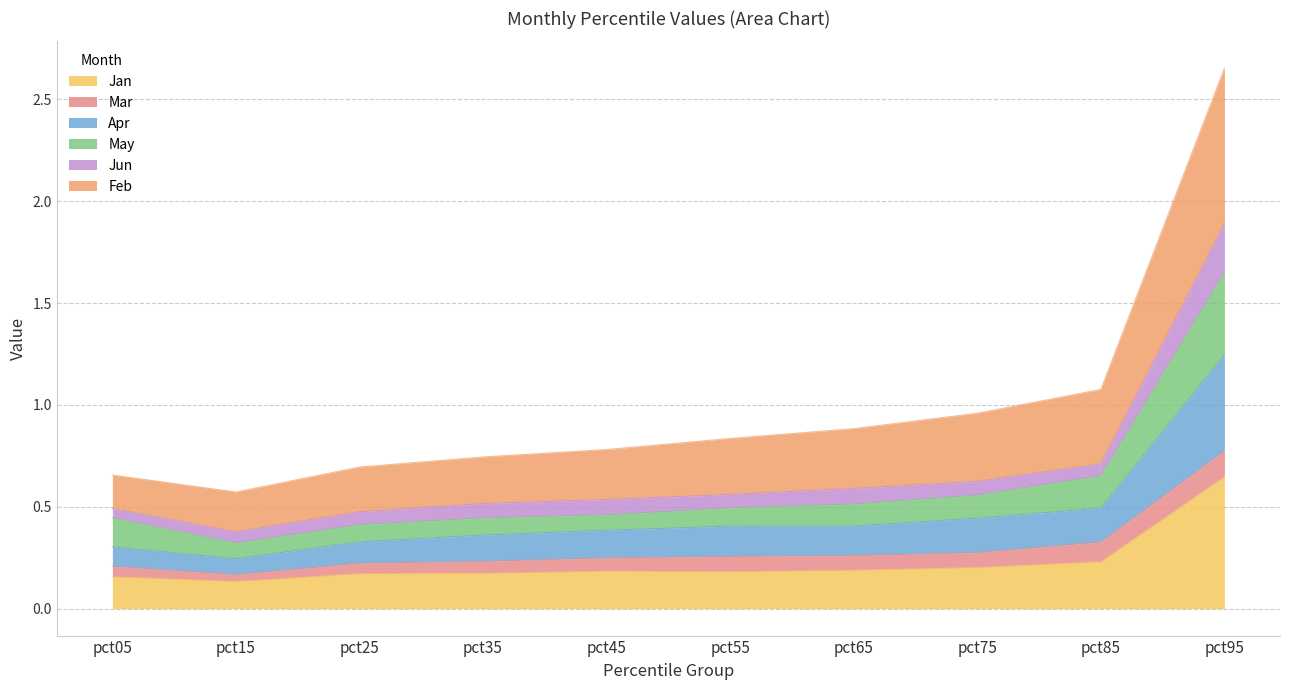

At which category is the sum across all series the highest?

pct95